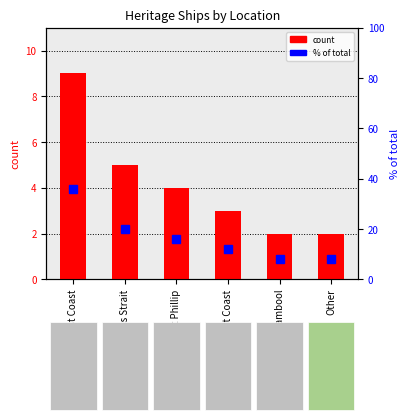

How many groups of bars are there?

6